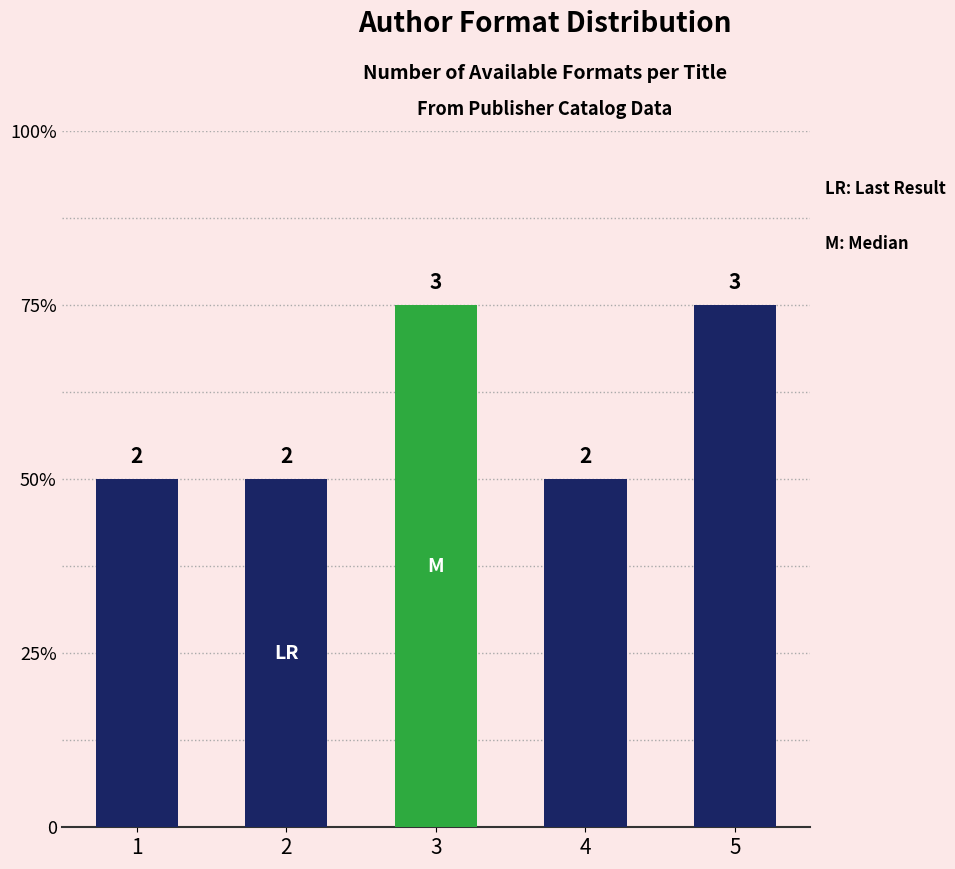

What is the average value?

2